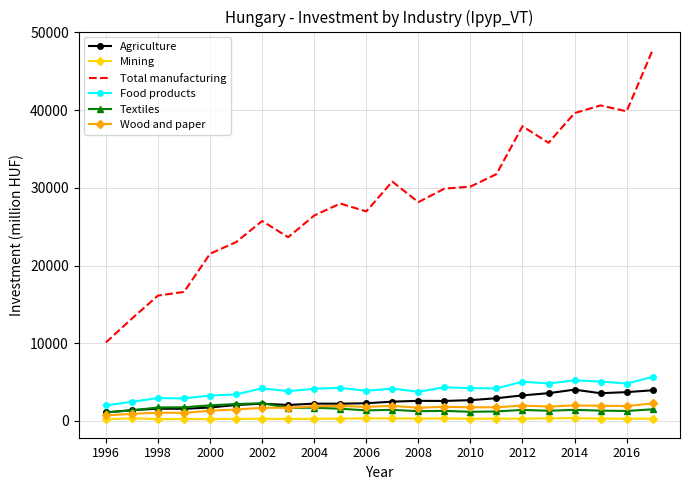

Which series has the largest total across all categories?

Total manufacturing